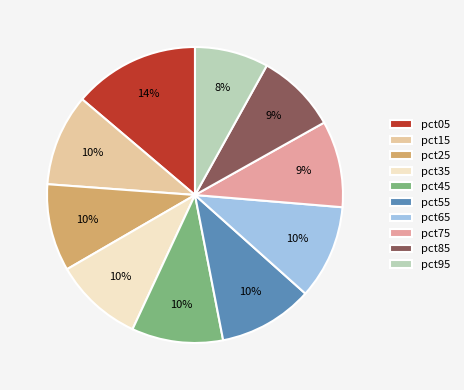

The pct85 slice represents 1% of the pie. True or false?

False